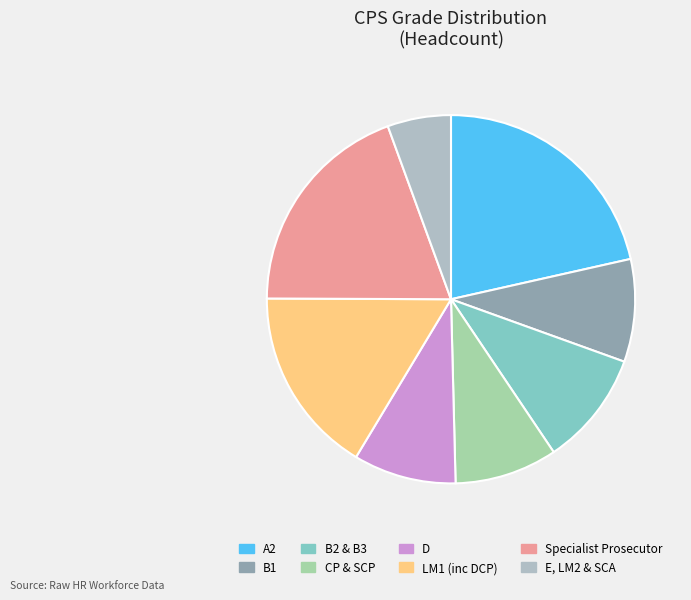

To the nearest percent, what is the difference between the LM1 (inc DCP) and D slice percentages?

7%